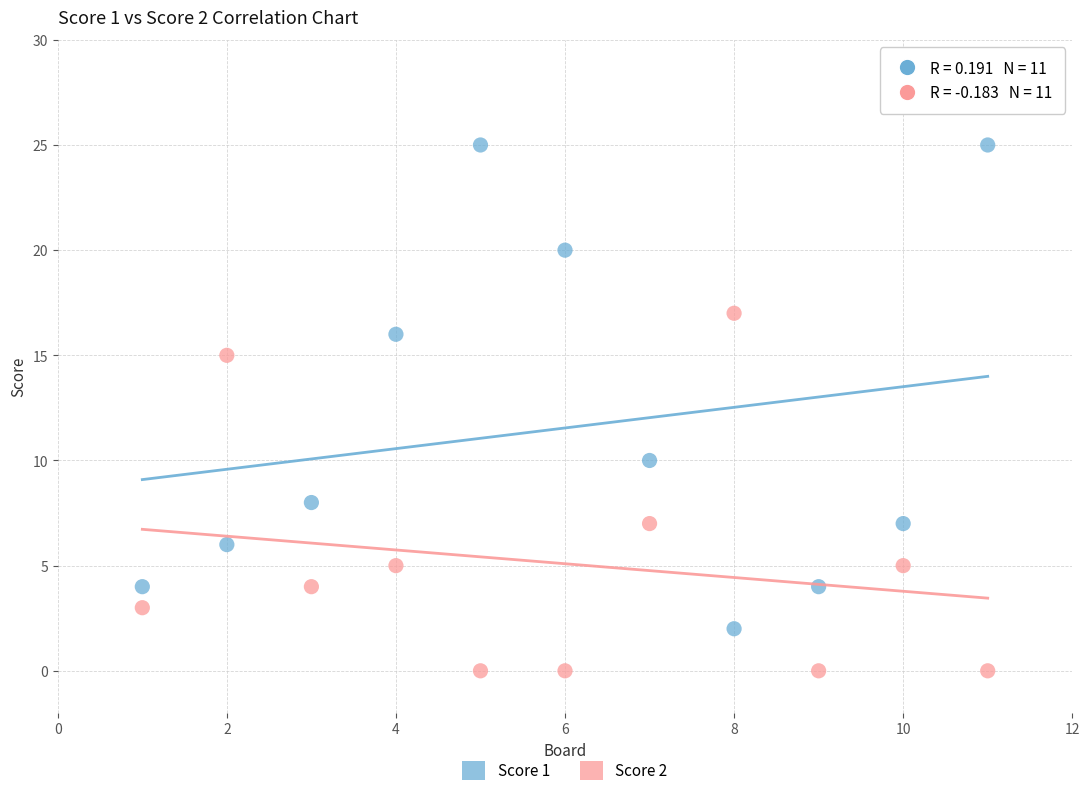

Which series contains the highest Y value?

Score 1